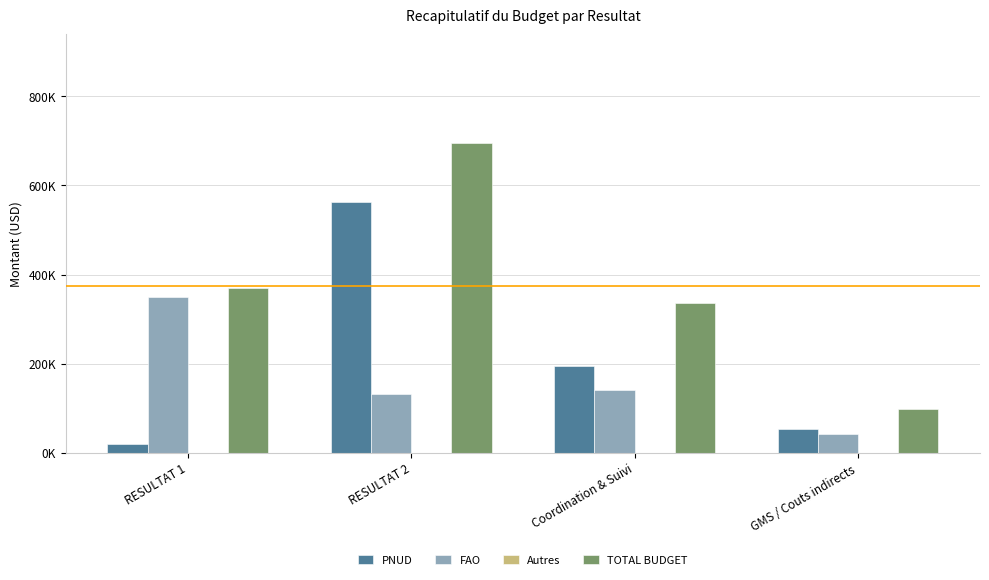

What position from the left is Coordination & Suivi?

3